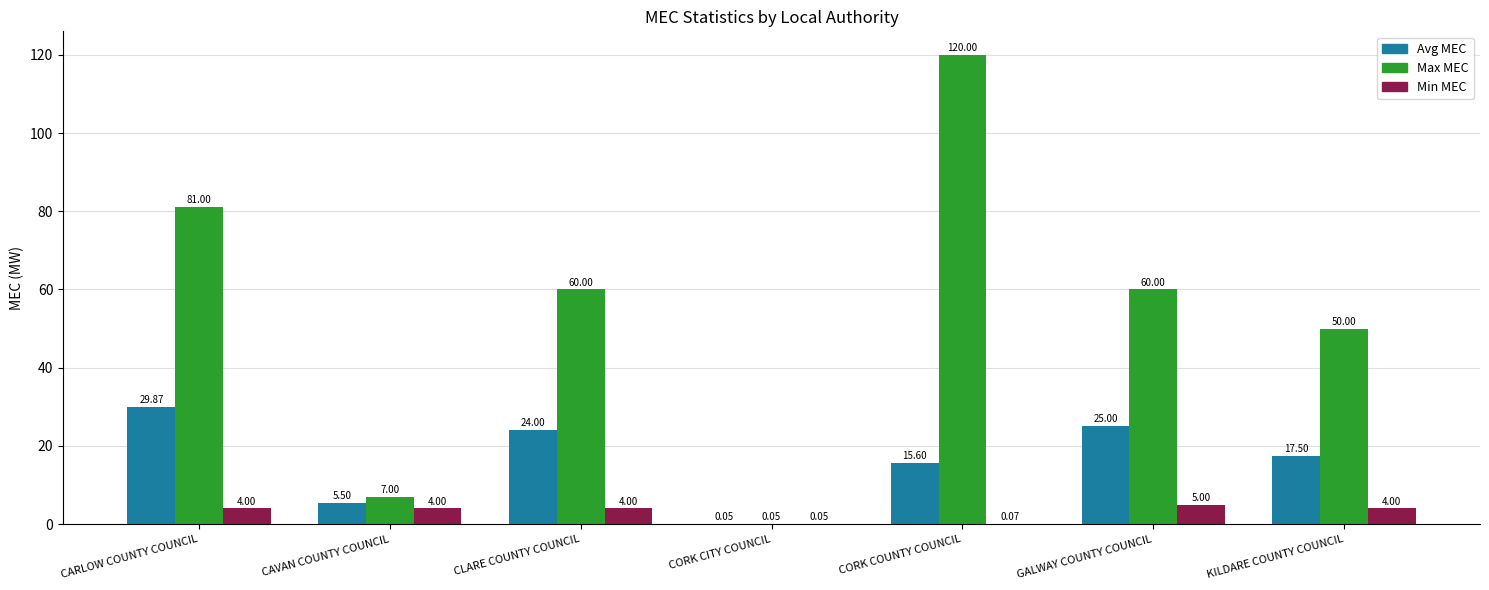

At which label does Avg MEC reach its peak?

CARLOW COUNTY COUNCIL